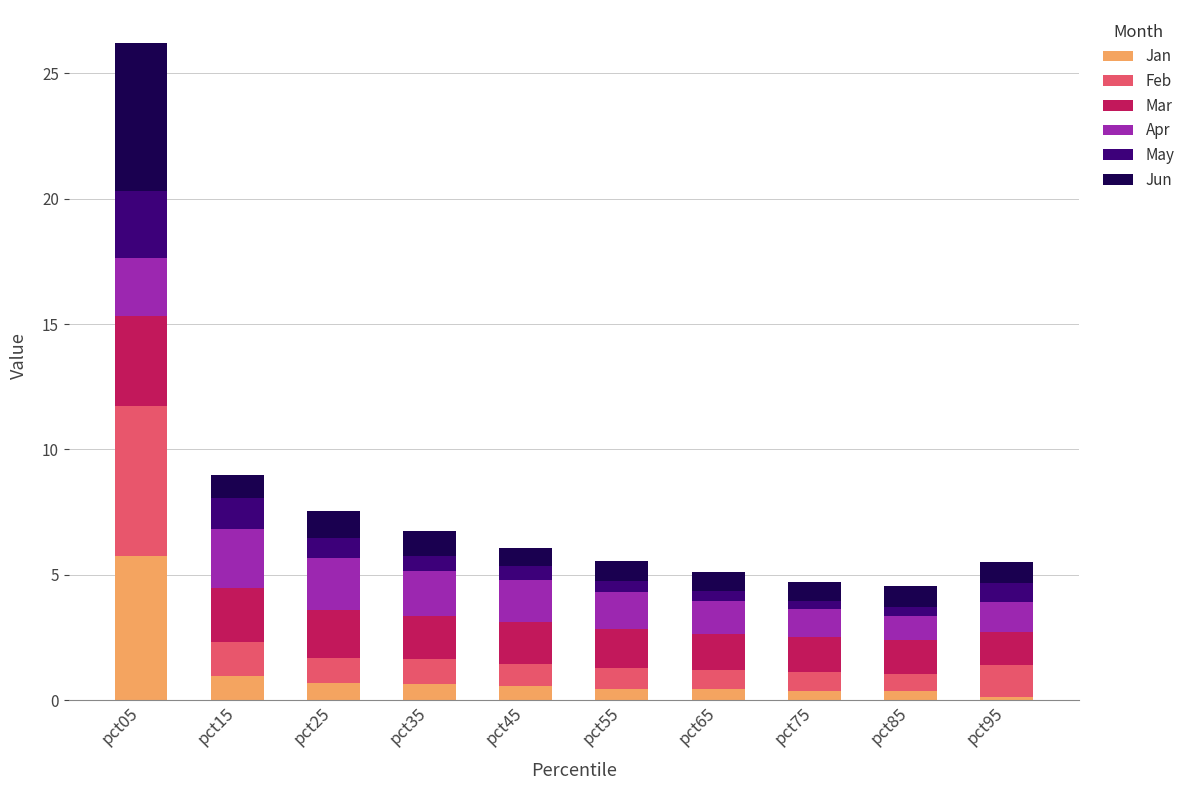

At which label does Jan reach its peak?

pct05